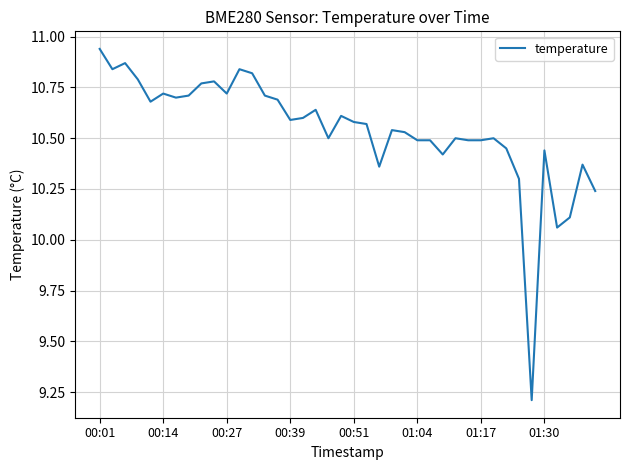

What is the difference between the maximum and minimum values?

1.7